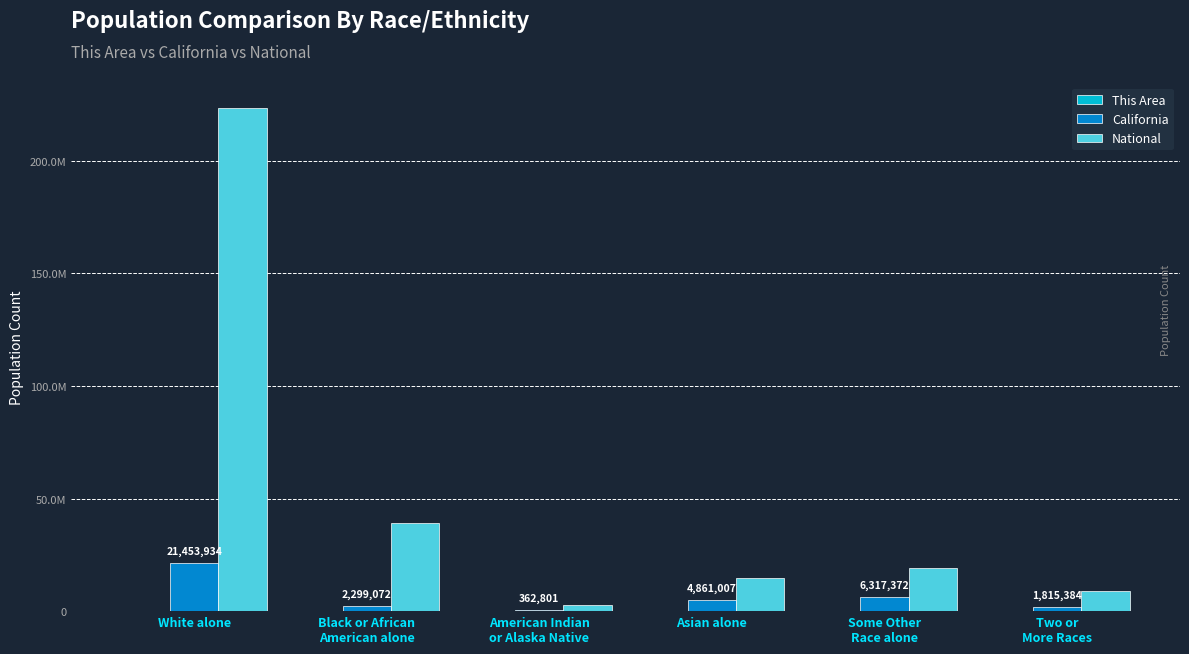

What is the difference between the California values at Black or African
American alone and American Indian
or Alaska Native?

1936271